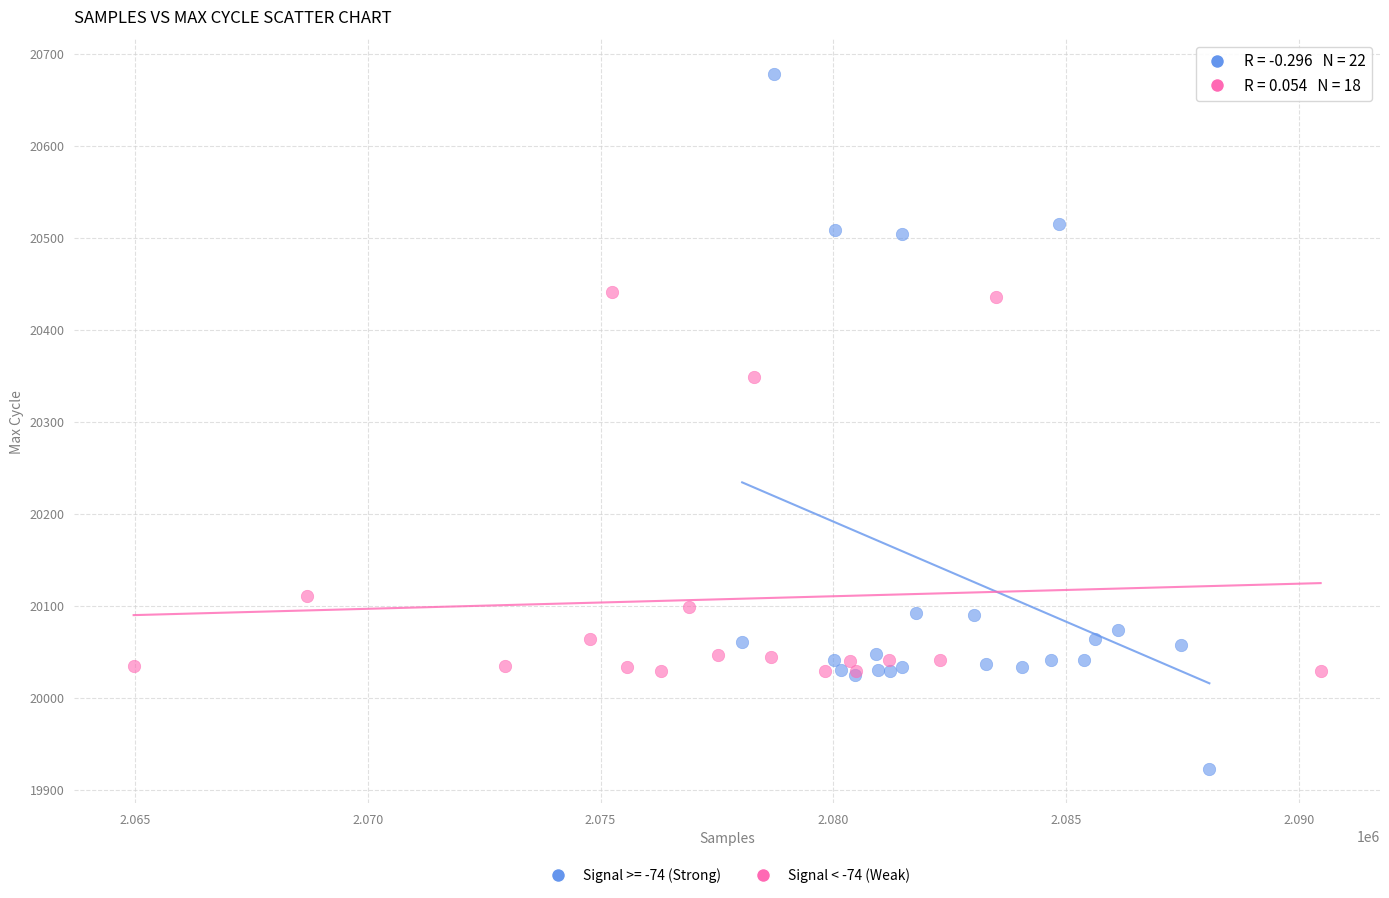

Which series has the largest Y range (max minus min)?

Signal >= -74 (Strong)